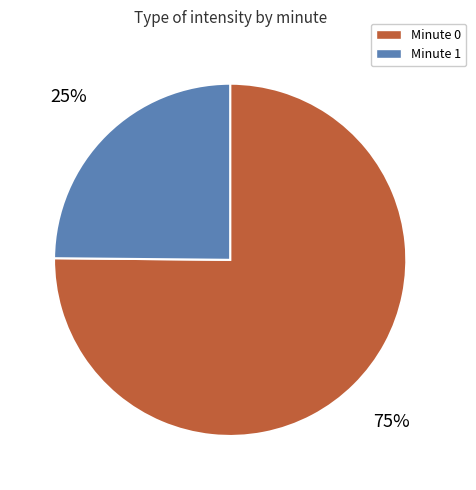

Do Minute 1 and Minute 0 together represent more than half of the pie?

Yes